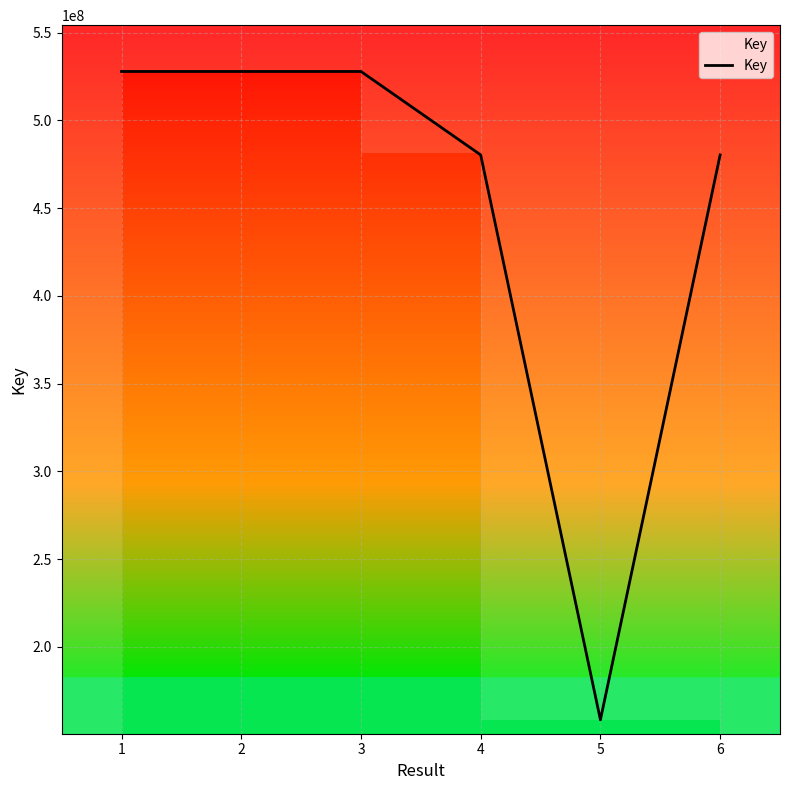

What is the change in value from 4 to 5?

-321996733